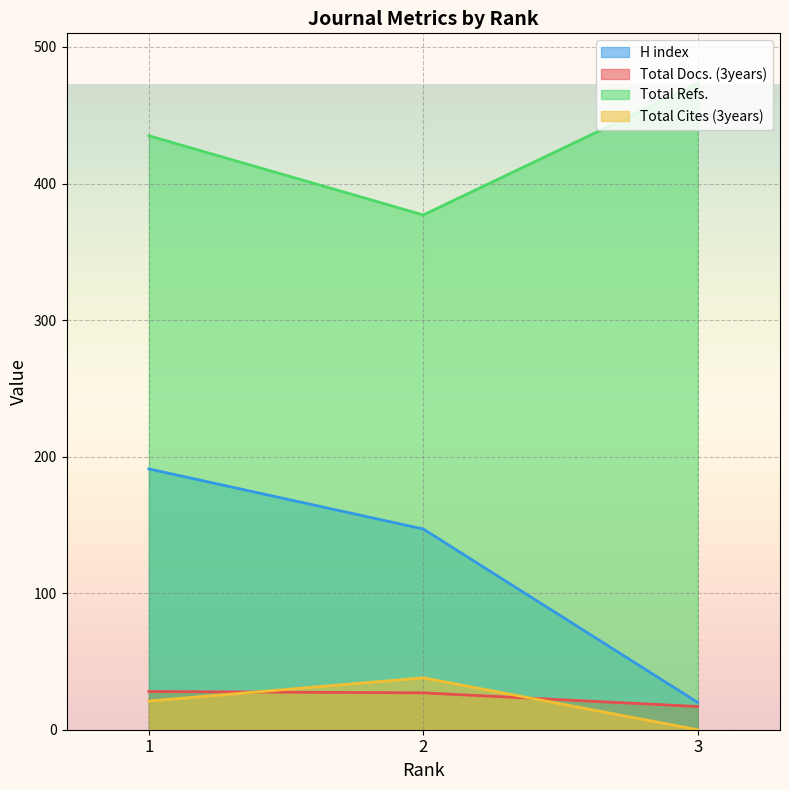

What value does the Total Docs. (3years) series have at 2, to the nearest 5?

25